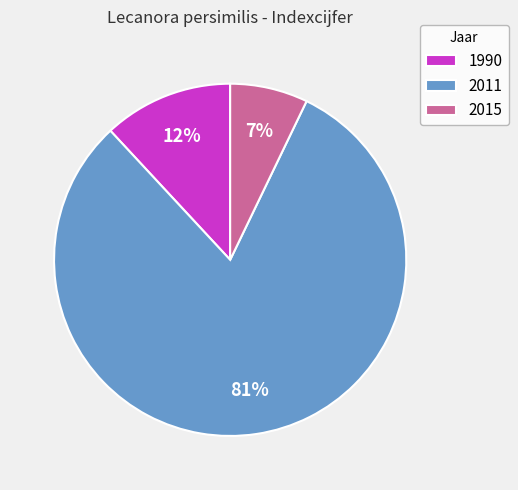

Between 1990 and 2015, which is larger?

1990